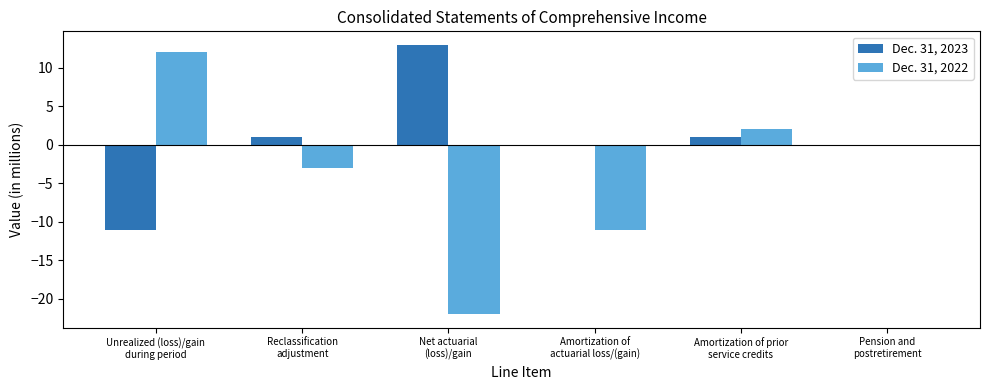

Count the number of categories in the chart.

6